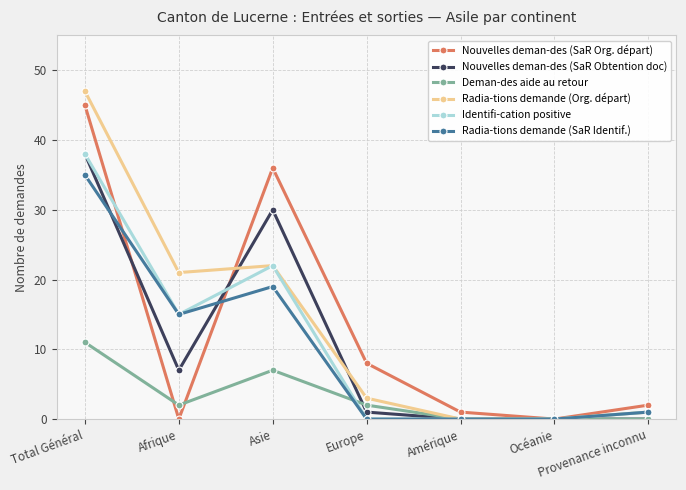

What is the highest value of the Radia-tions demande (Org. départ) series?

47